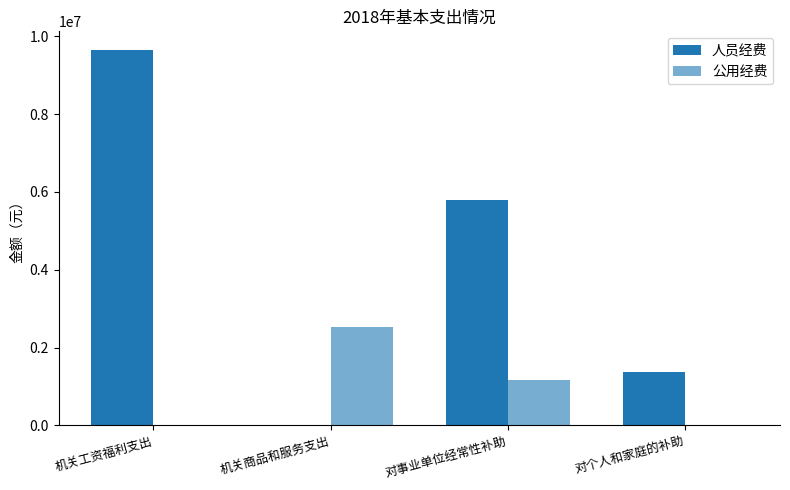

How many positive values does the 人员经费 series have?

3